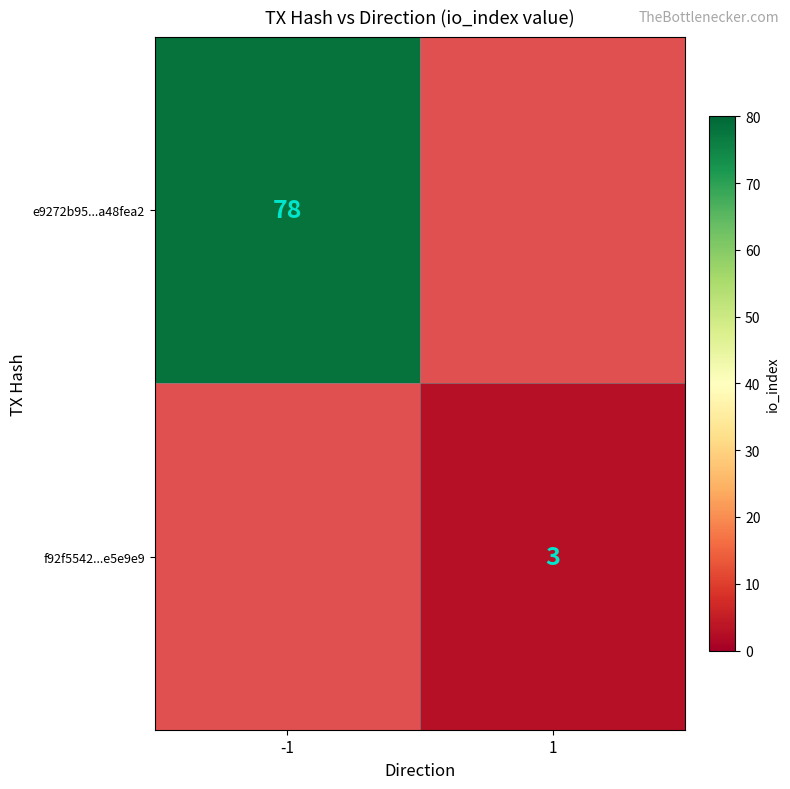

Is it true that e9272b95...a48fea2 equals 78 at -1?

True